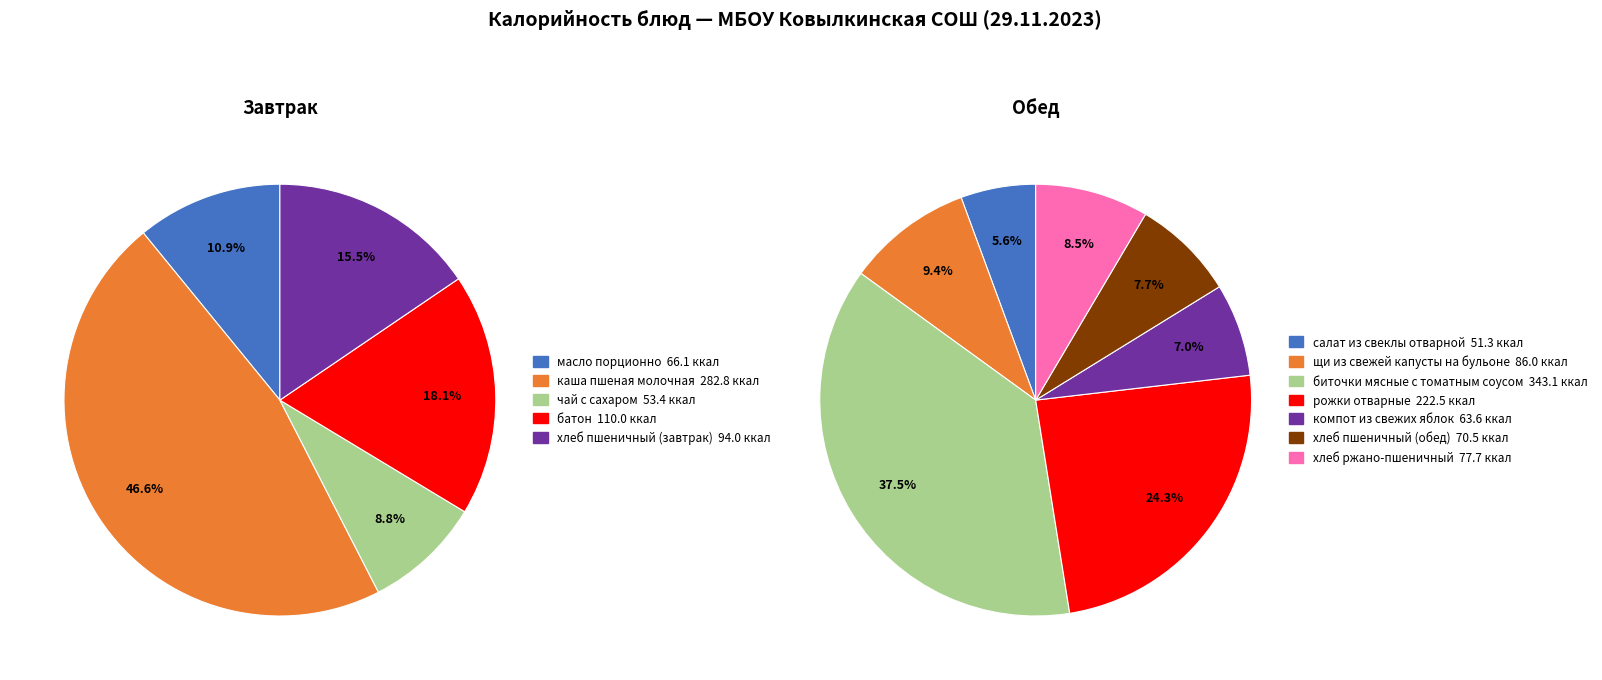

What is the smallest slice in the pie chart?

салат из свеклы отварной